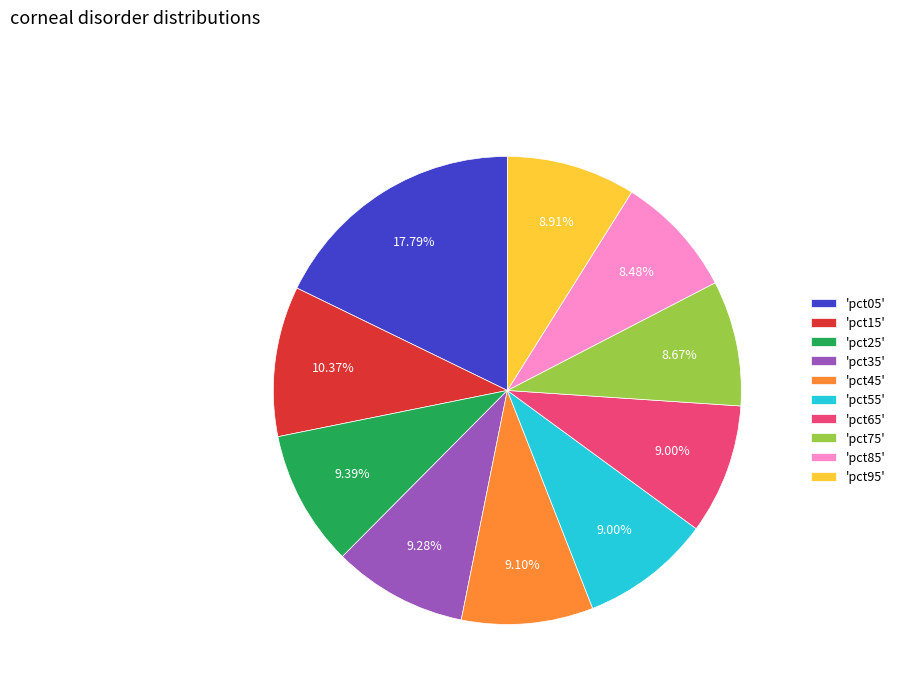

To the nearest percent, what is the average slice percentage?

10%